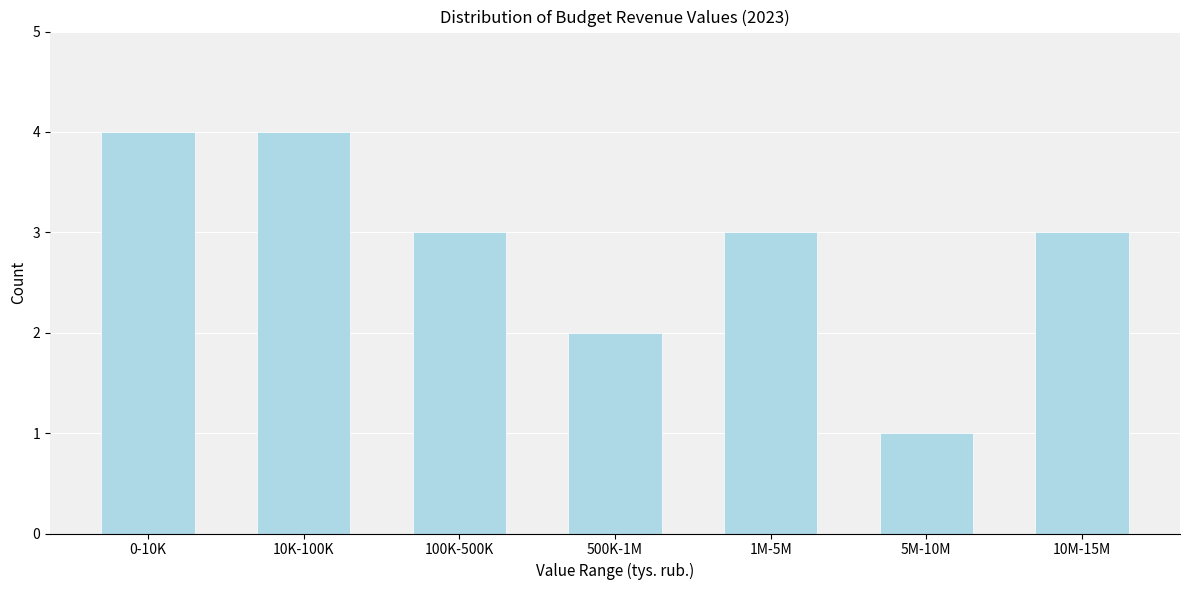

Reading right to left, extract all data points from this chart.

3	1	3	2	3	4	4